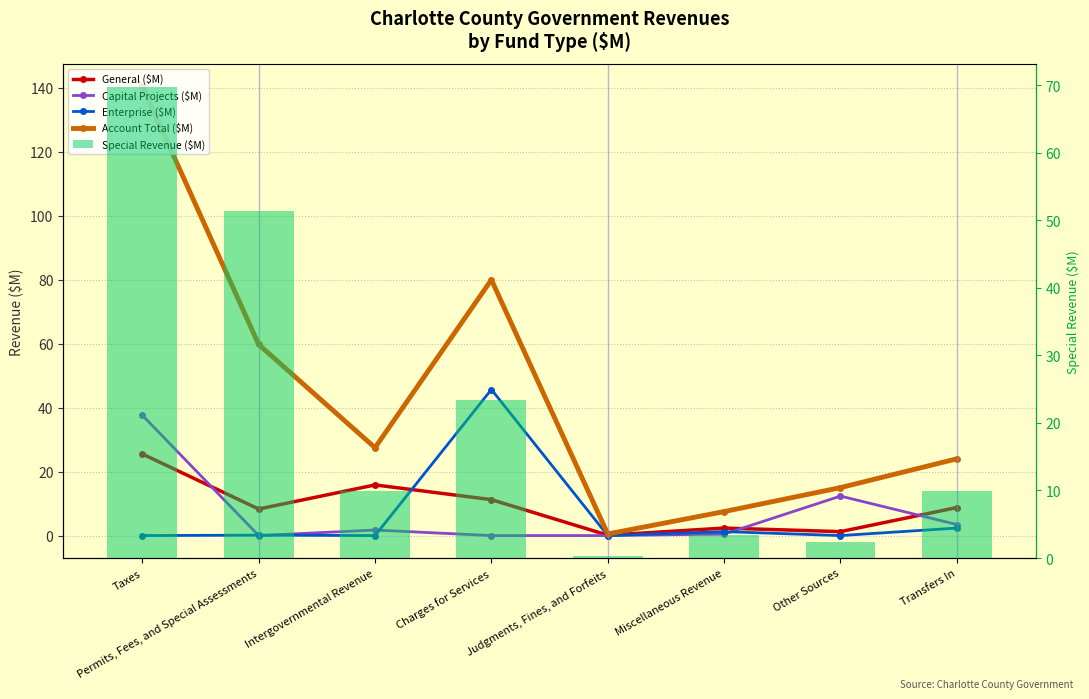

What is the label of the 6th bar from the right?

Intergovernmental Revenue